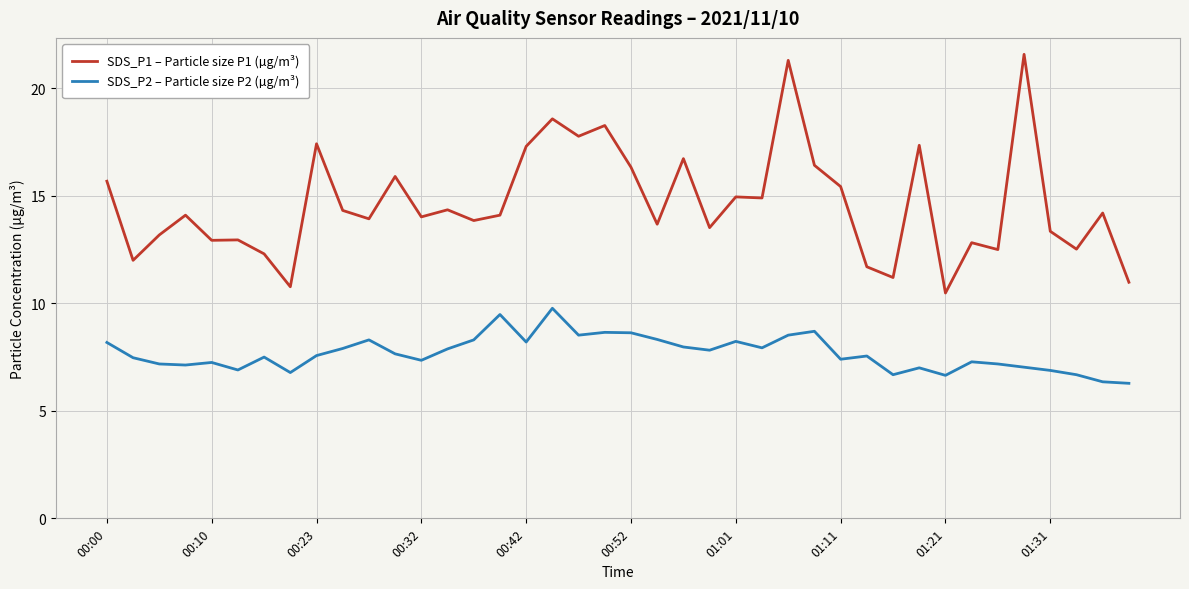

Rank the series by their maximum value, from lowest to highest.

SDS_P2 – Particle size P2 (µg/m³), SDS_P1 – Particle size P1 (µg/m³)